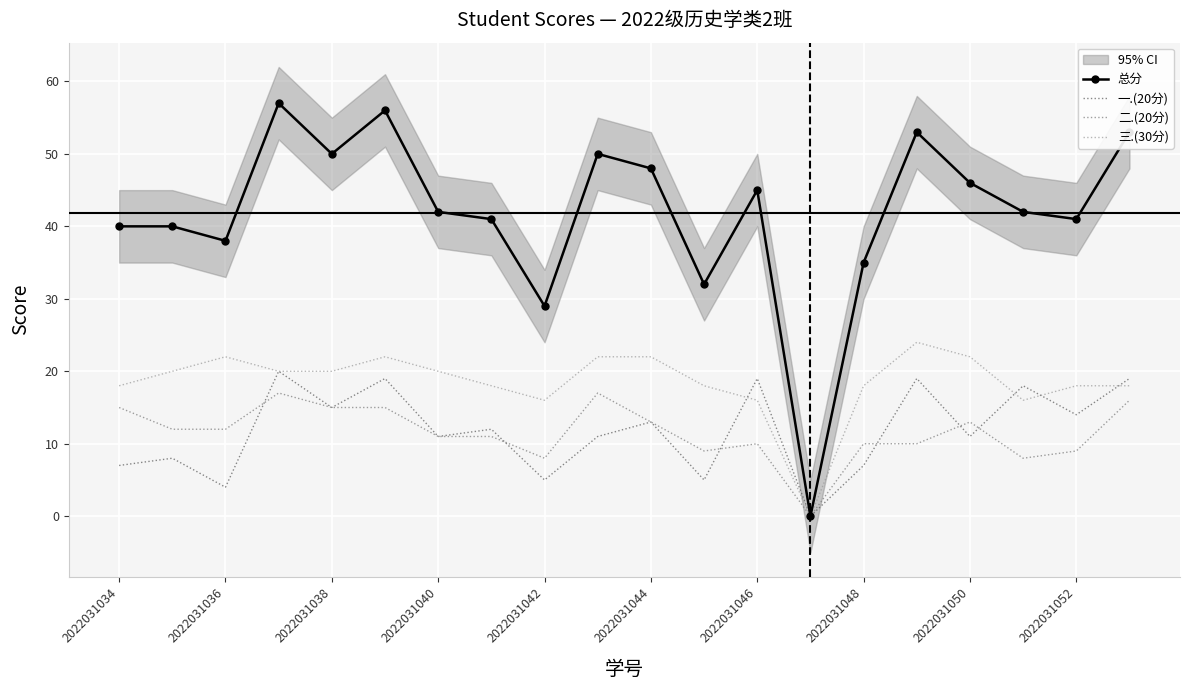

The value of 三.(30分) at 2022031038 is 31. True or false?

False